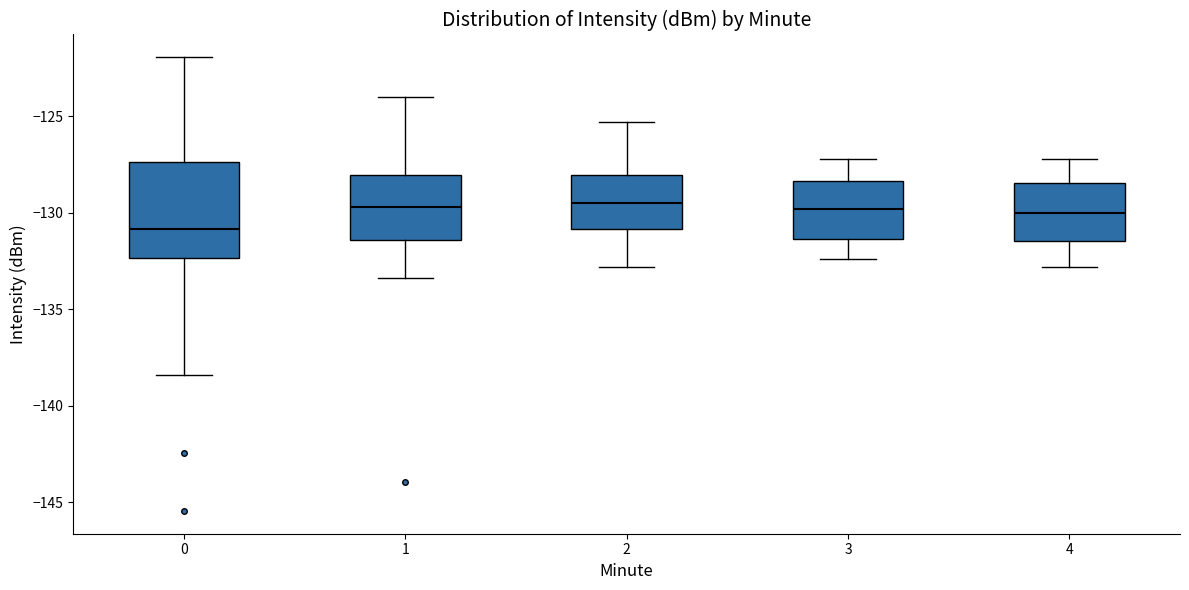

Reading left to right, transcribe this box plot: for each box, give where its median line is, the range the box spans, and where its two whiskers end, as read against the y-axis. The values are not printed on the chart, so give them approximately, as read against the axis.

0: median -131.0, box -132.5 to -127.5, whiskers -138.5 to -122.0
1: median -129.5, box -131.5 to -128.0, whiskers -133.5 to -124.0
2: median -129.5, box -131.0 to -128.0, whiskers -133.0 to -125.5
3: median -130.0, box -131.5 to -128.5, whiskers -132.5 to -127.0
4: median -130.0, box -131.5 to -128.5, whiskers -133.0 to -127.0